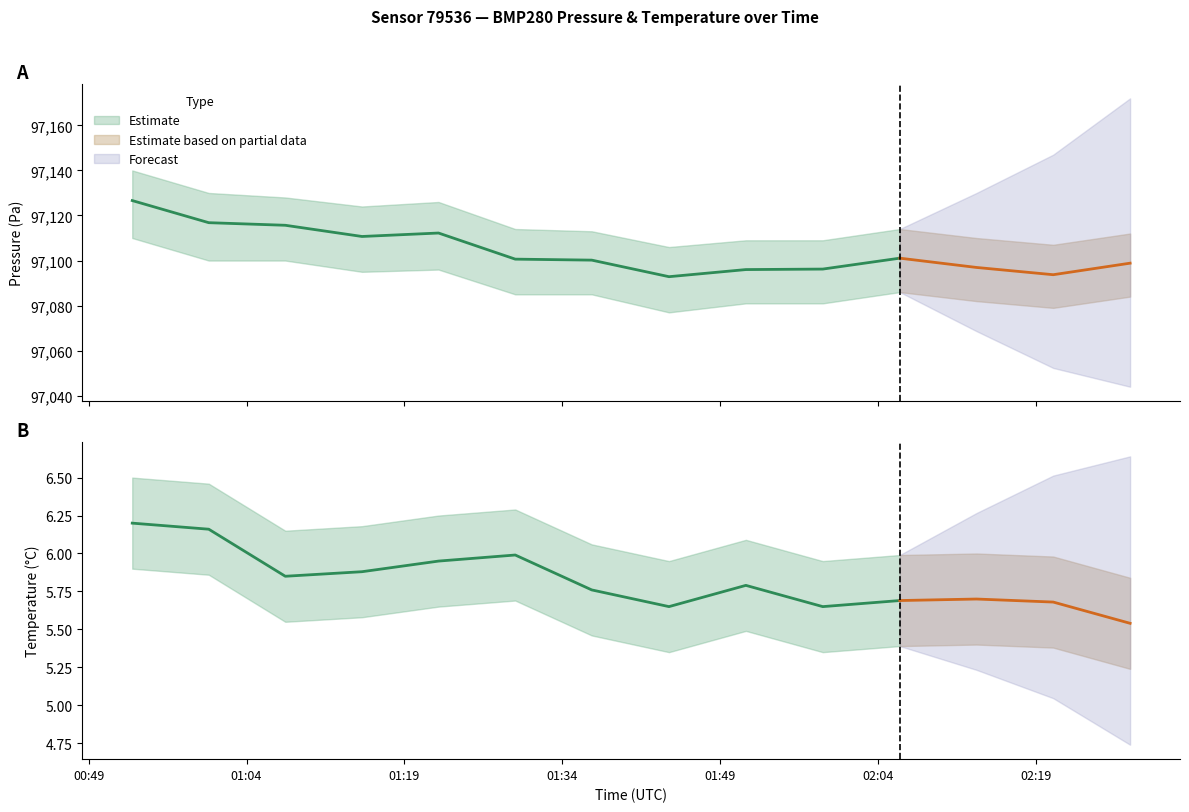

At which category is the sum across all series the highest?

00:53